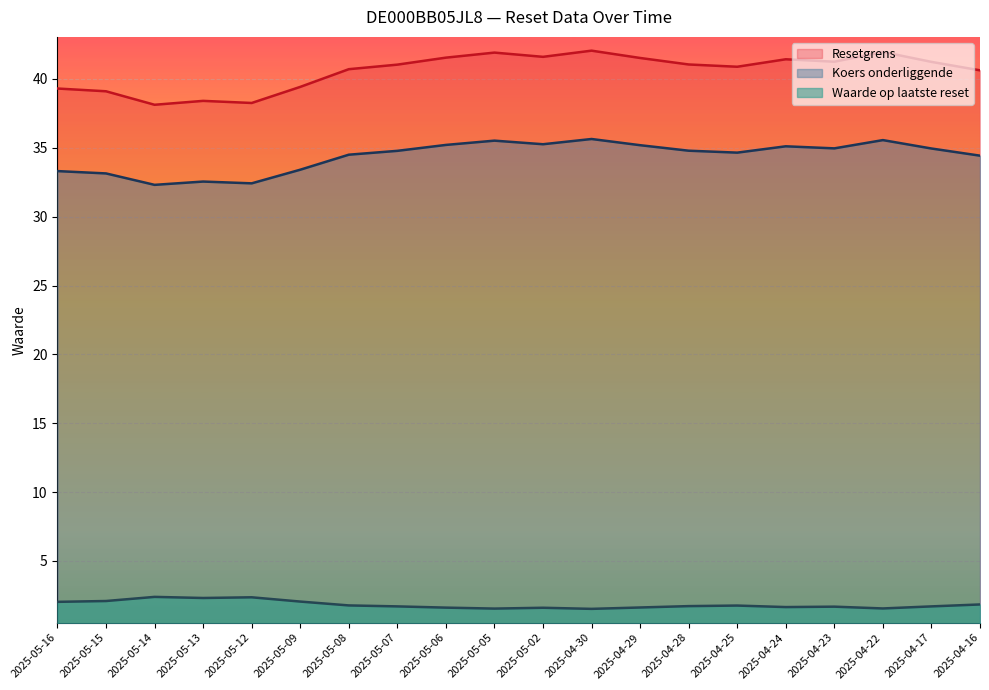

Which series changed the most between 2025-05-16 and 2025-05-13?

Resetgrens